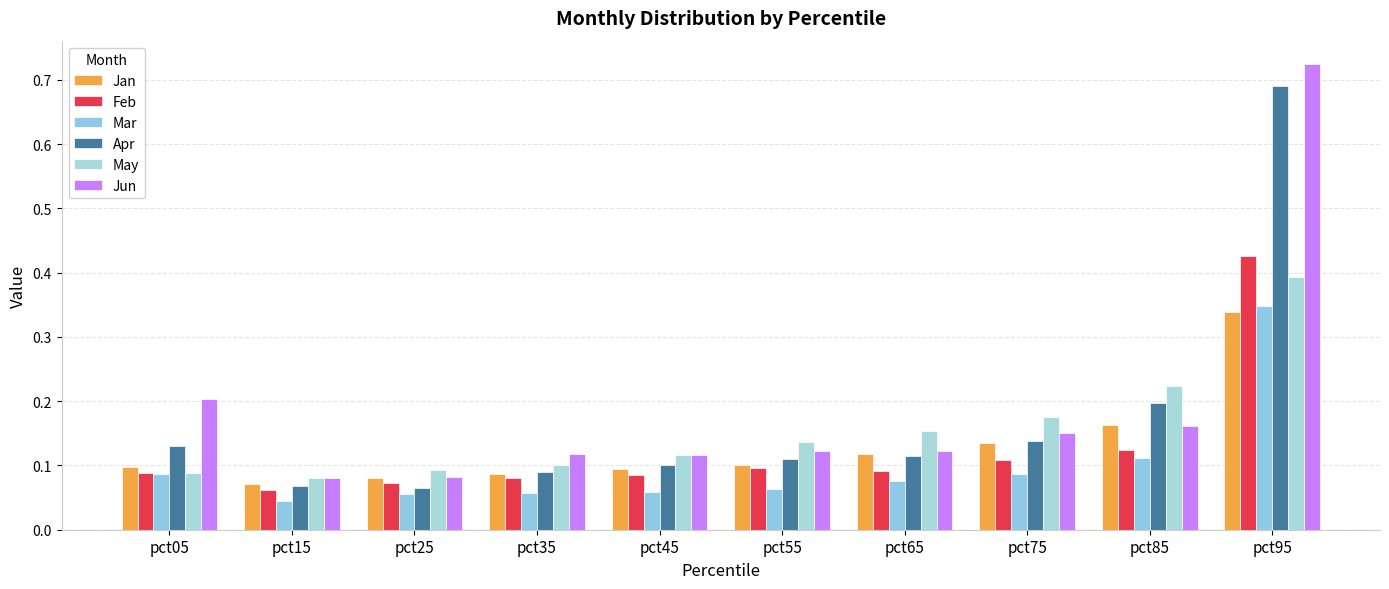

What is the difference between the second highest and second lowest values in the Jun series?

0.1